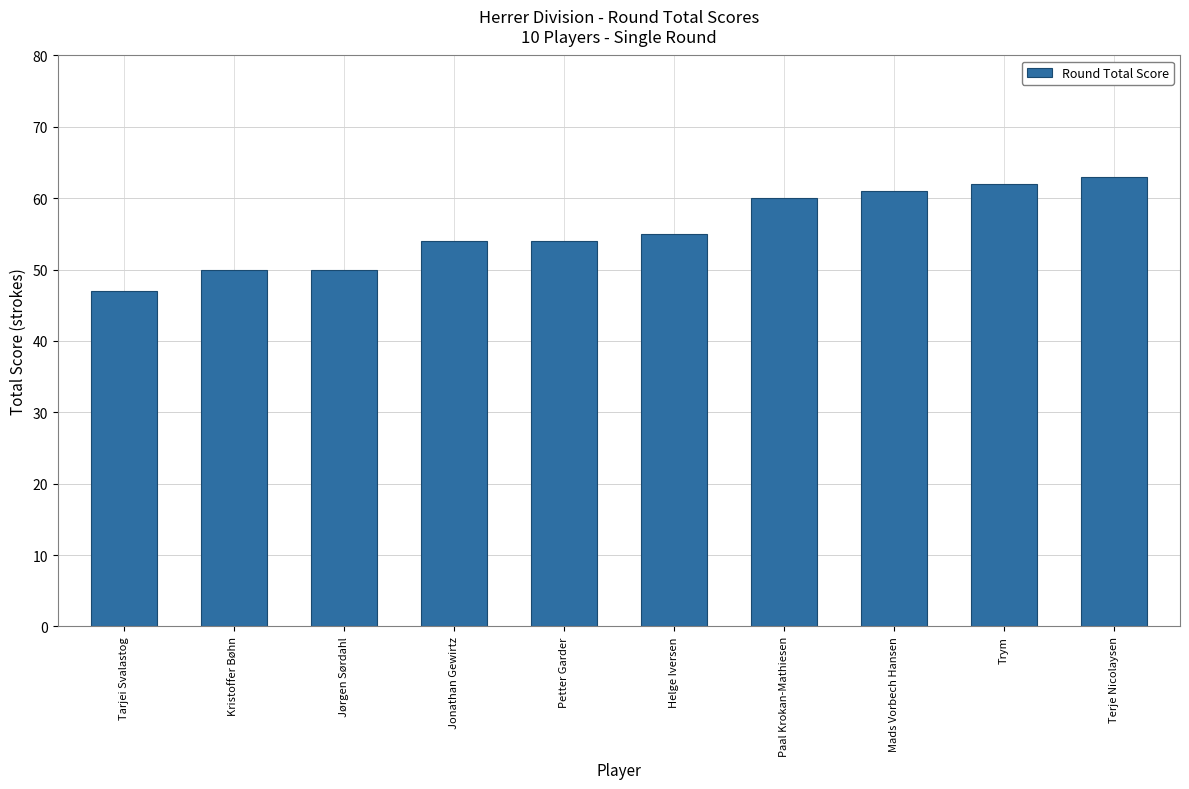

What is the label of the 4th bar from the right?

Paal Krokan-Mathiesen